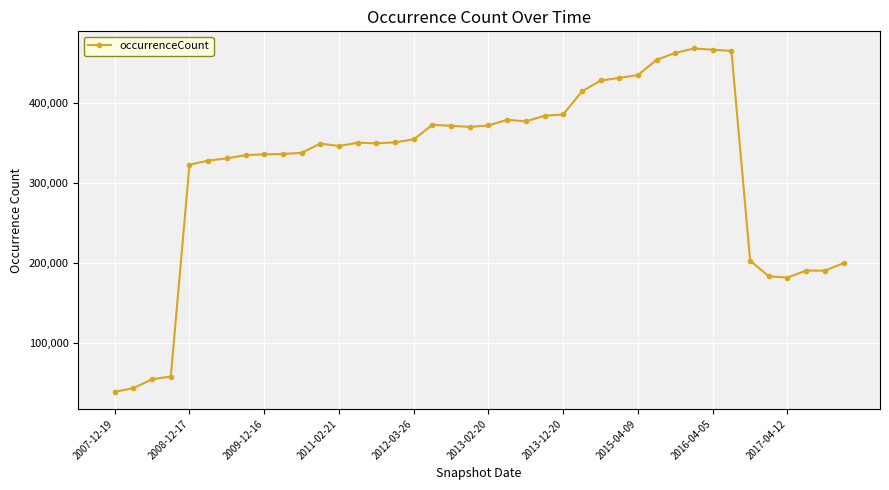

What is the greatest value displayed?

468408